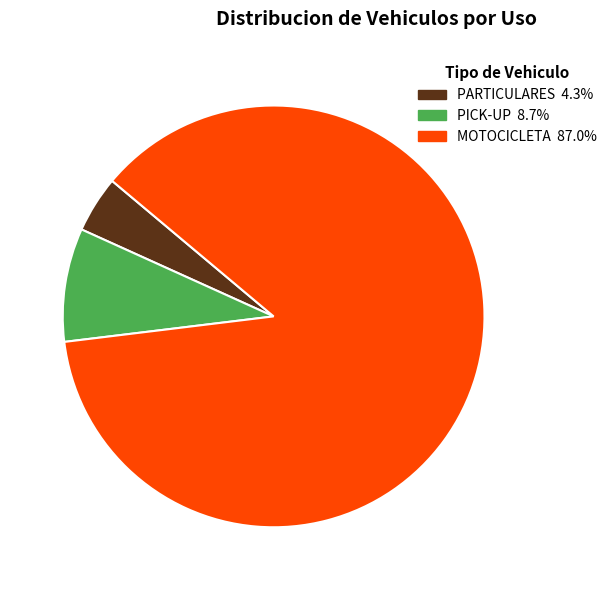

Rank the categories by value from lowest to highest.

PARTICULARES, PICK-UP, MOTOCICLETA